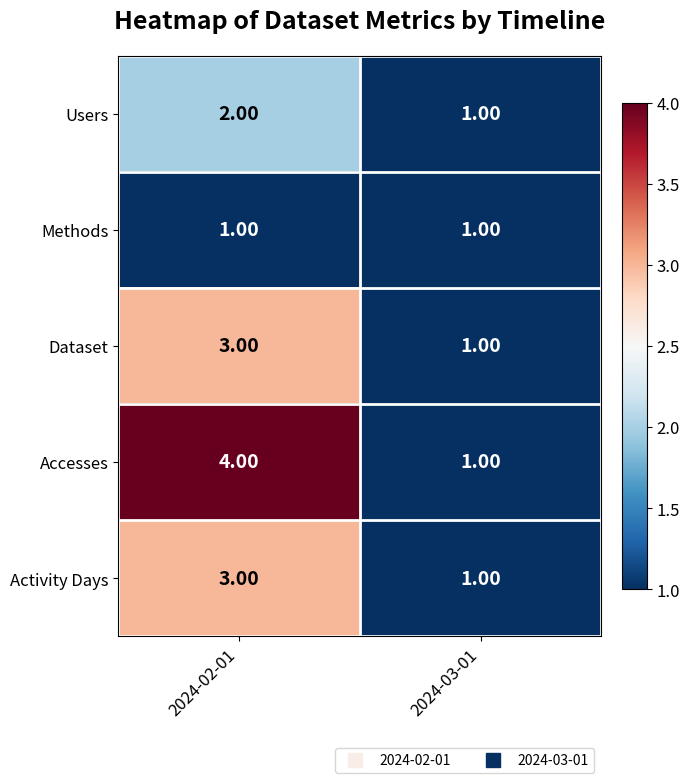

What is the maximum value shown in the chart?

4